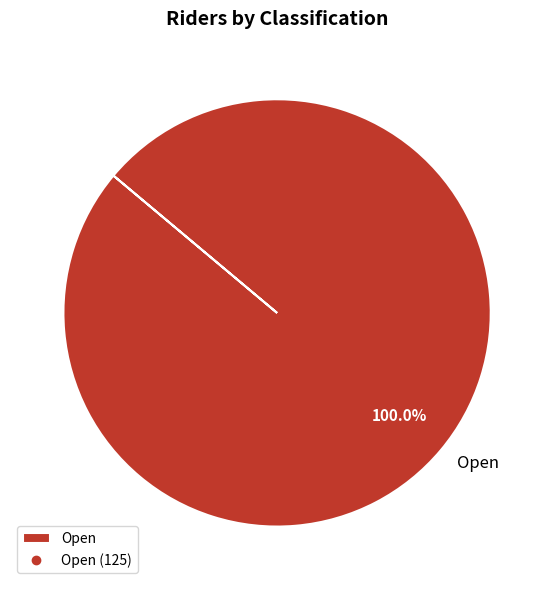

Does any single category account for the majority?

Yes